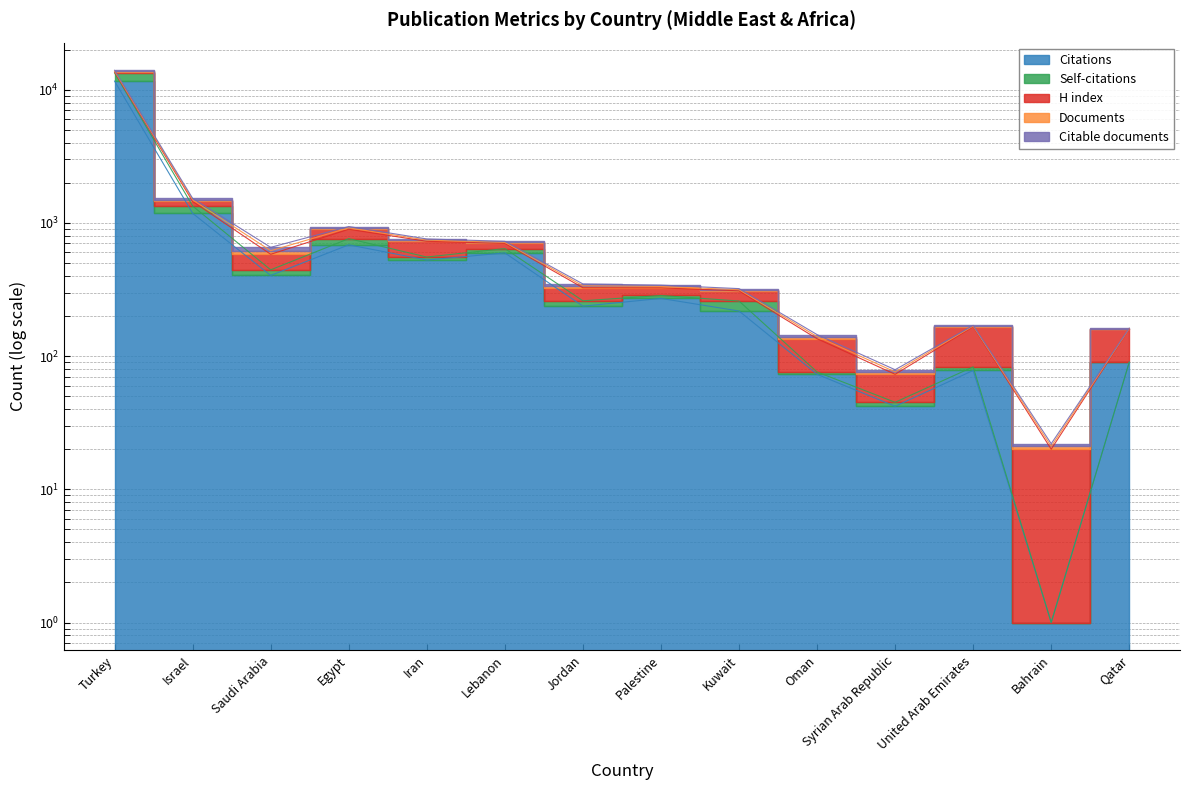

What is the difference between the maximum and minimum values in the Self-citations series?

13350